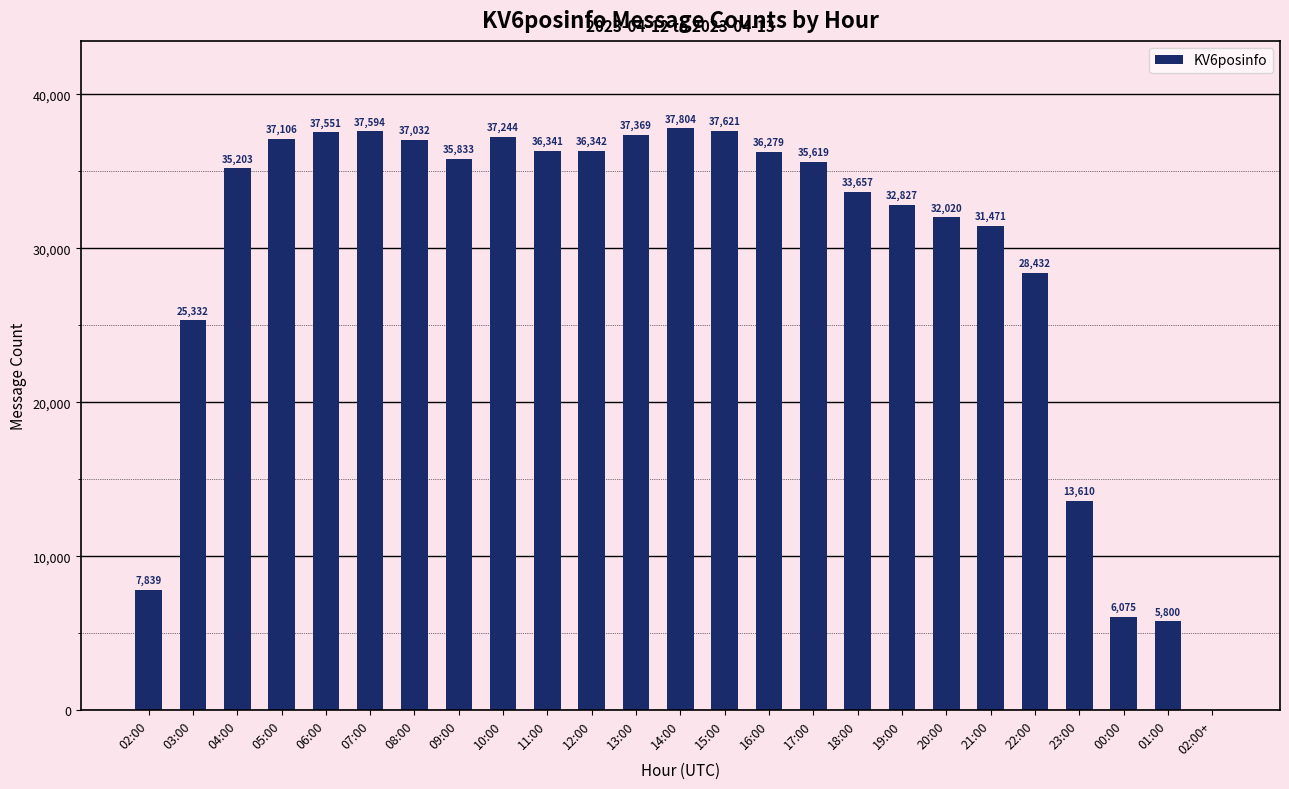

What is the sum of the values at 16:00 and 23:00?

49889